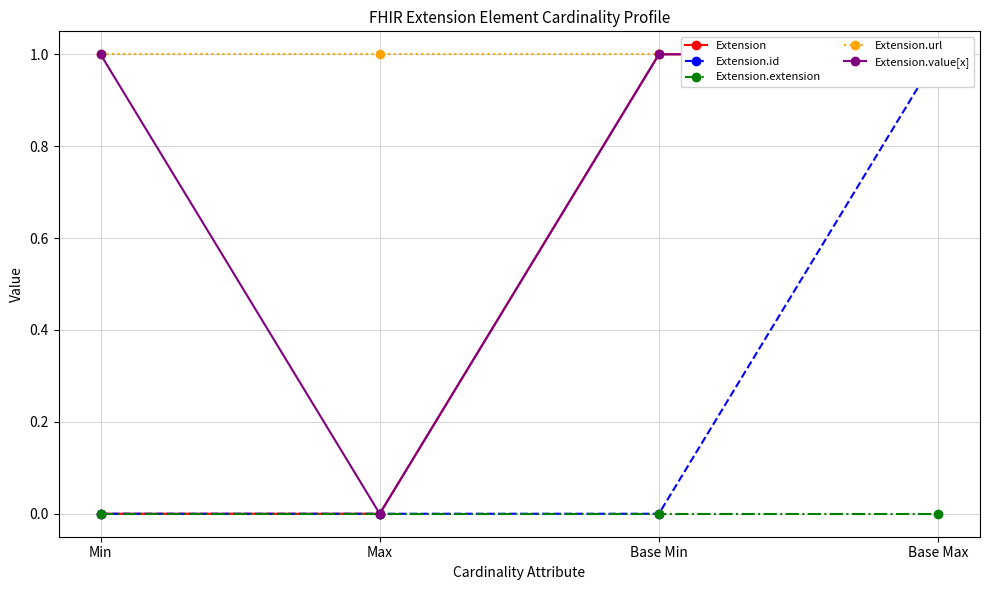

True or false: Extension.value[x] and Extension intersect in this chart.

False